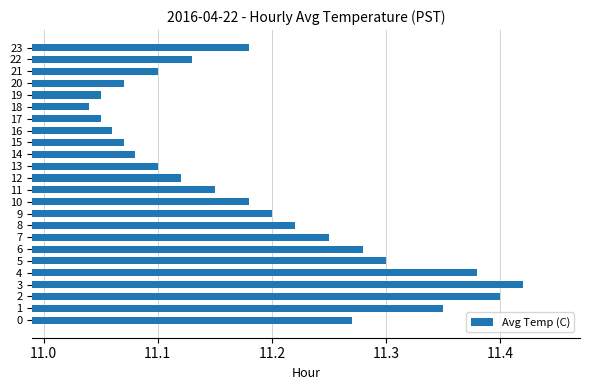

Which has a higher value, 13 or 19?

13